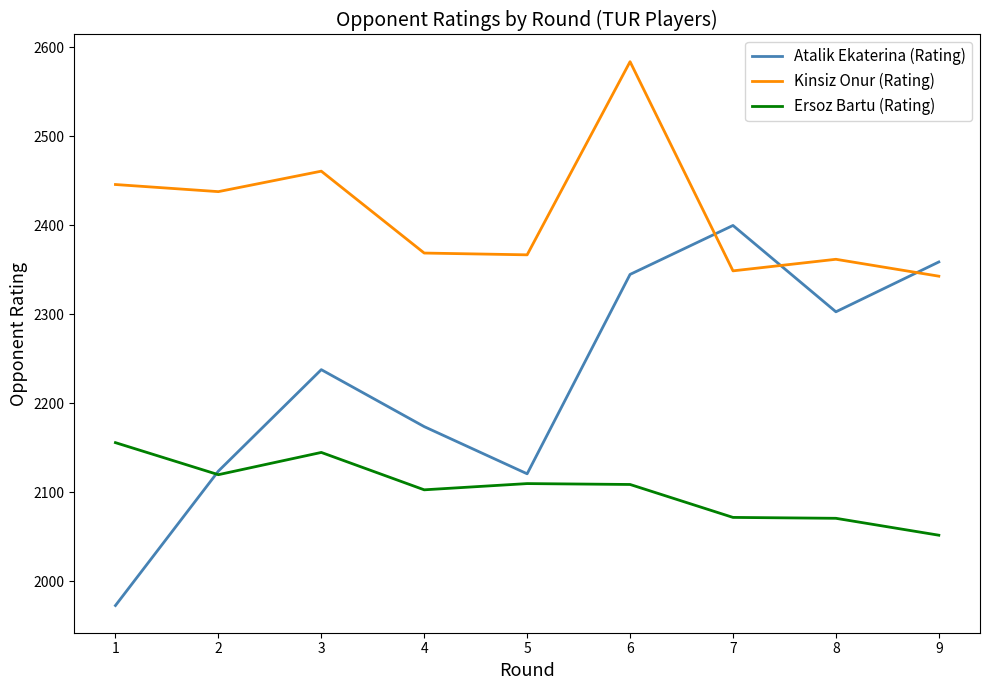

Does the chart have visible grid lines?

No